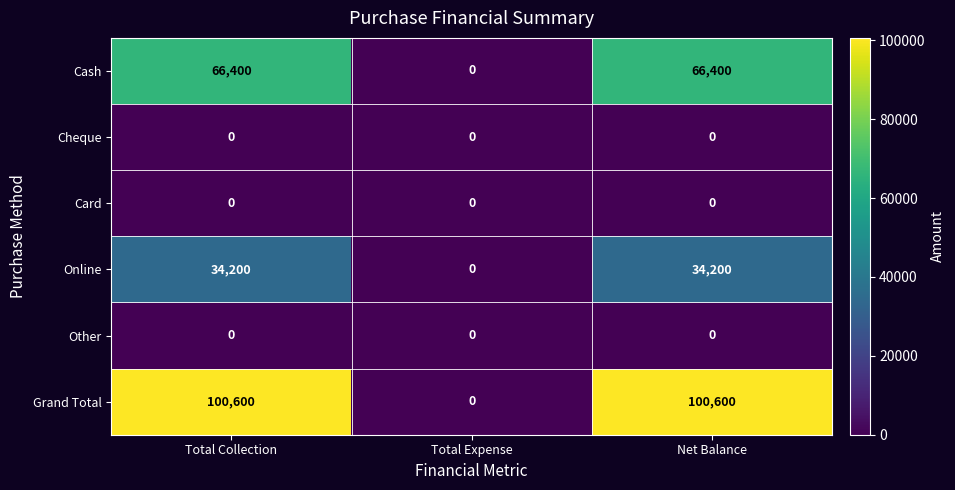

What is the total value across all series at Total Collection?

201200